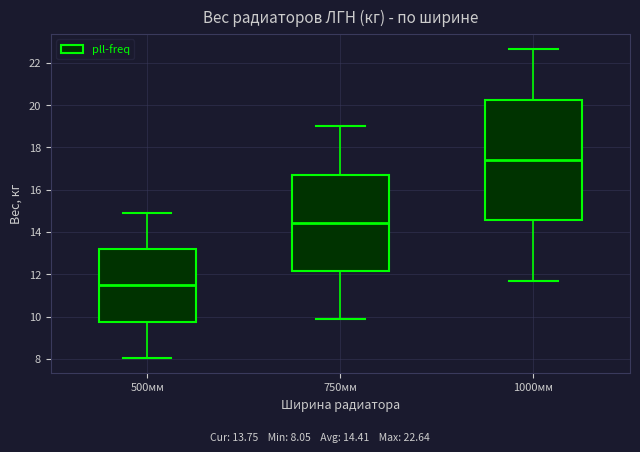

Comparing the boxes themselves (not the whiskers), which one is the tallest?

1000мм